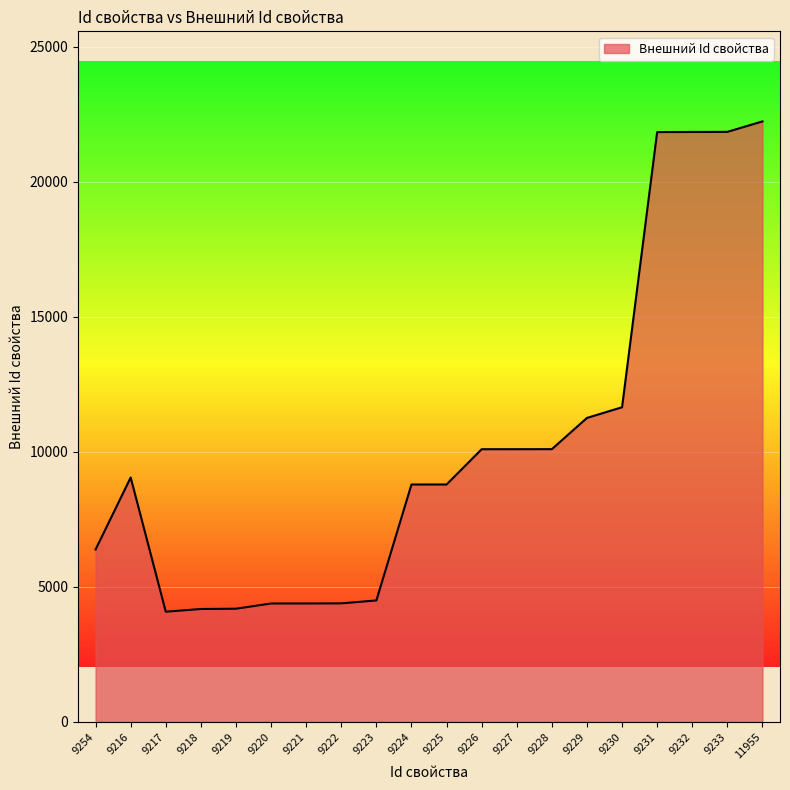

Where is the data nearest to the value 13156?

9230